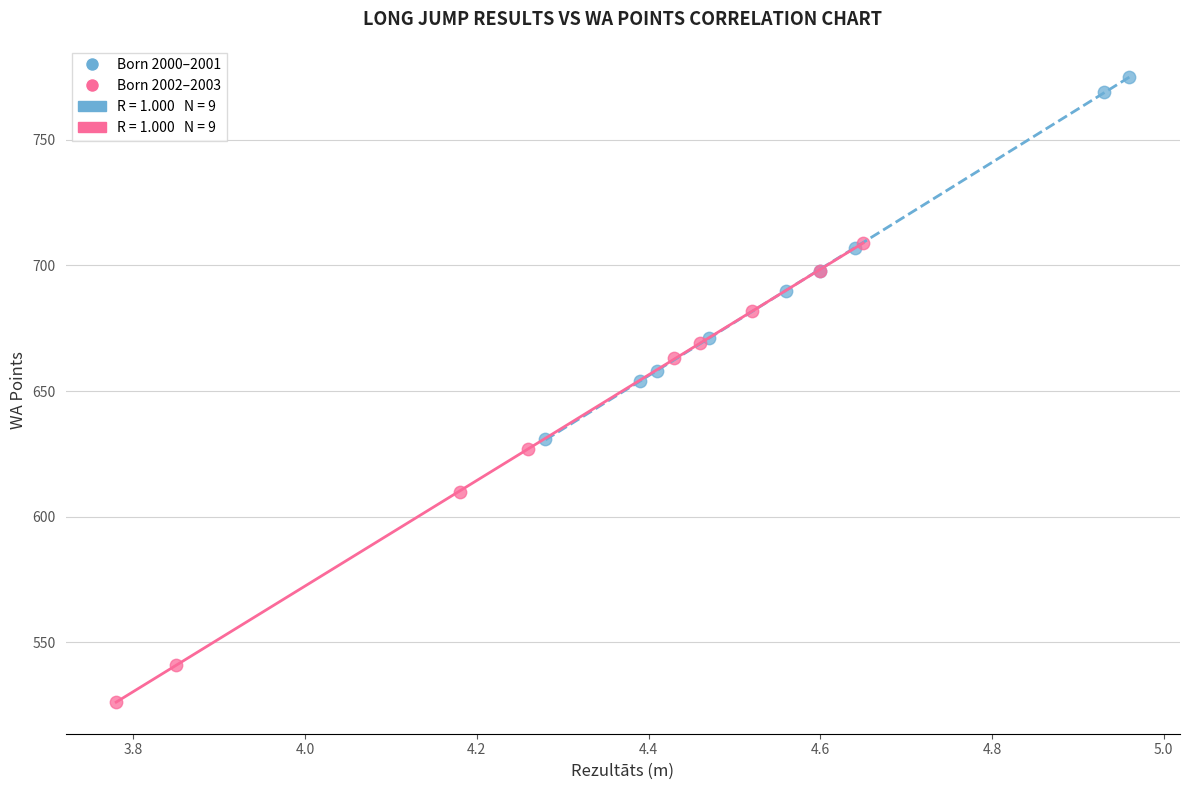

Which series reaches the maximum Y coordinate?

Born 2000–2001